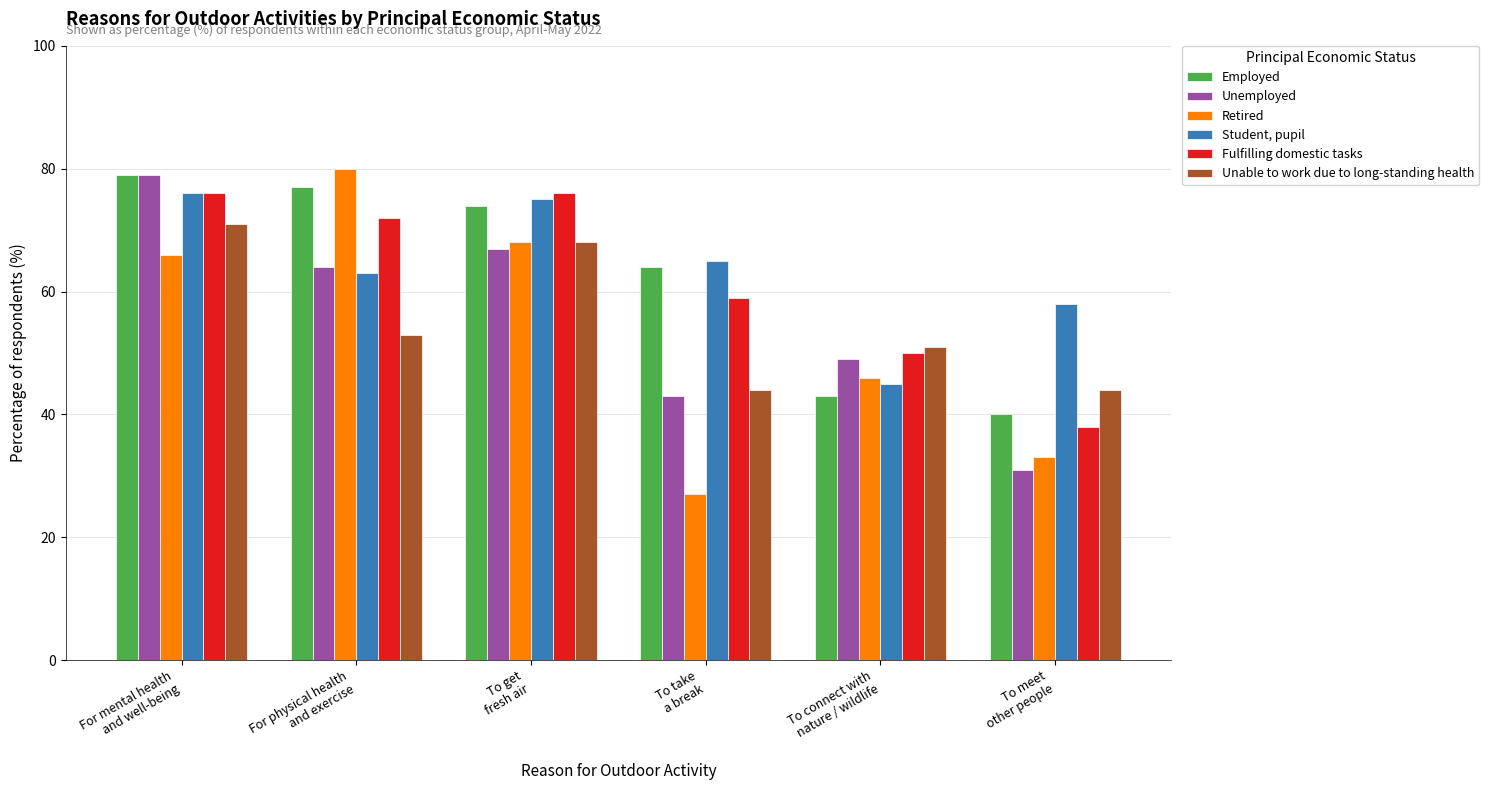

What are all the series names shown in the legend?

Employed, Unemployed, Retired, Student, pupil, Fulfilling domestic tasks, Unable to work due to long-standing health